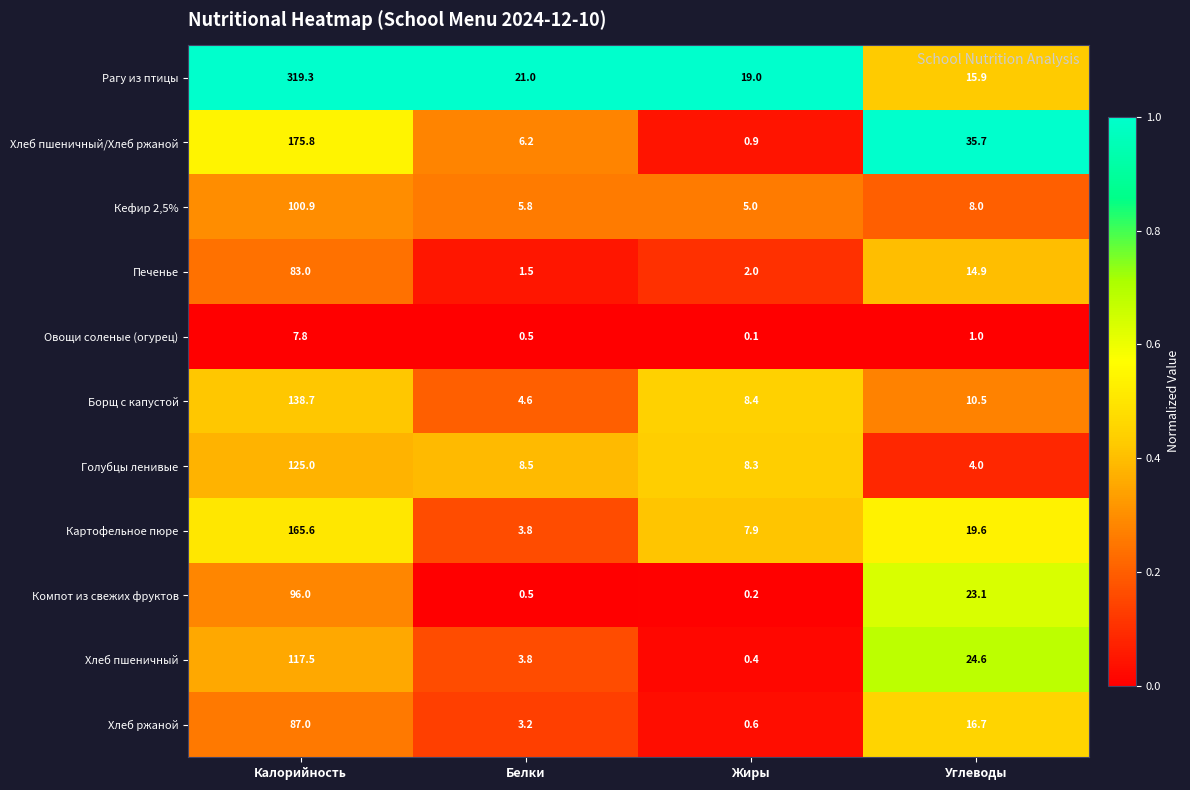

What is the difference between the maximum and second lowest values in the Голубцы ленивые series?

116.7